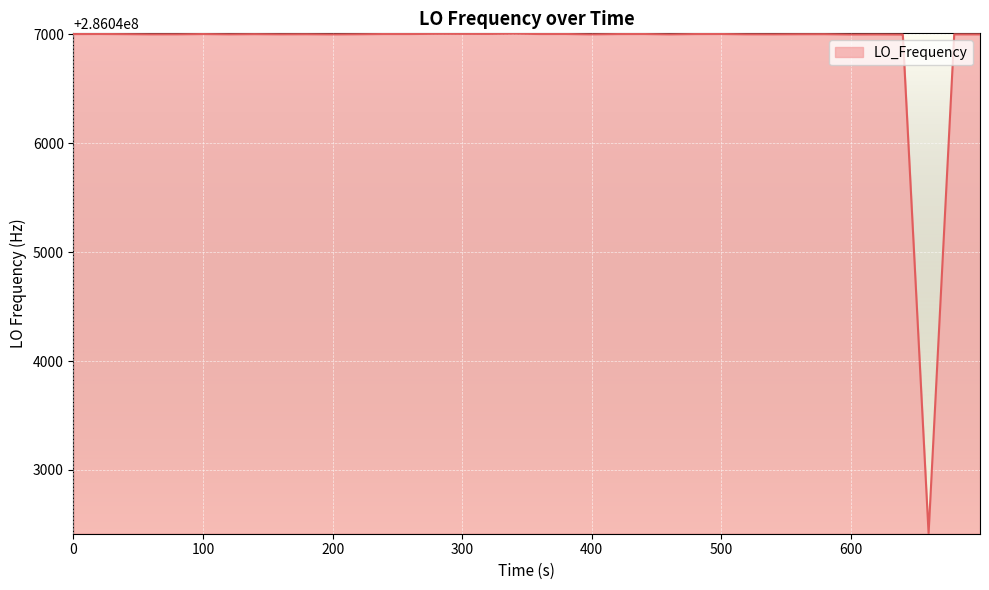

What is the maximum value shown in the chart?

286047005.9